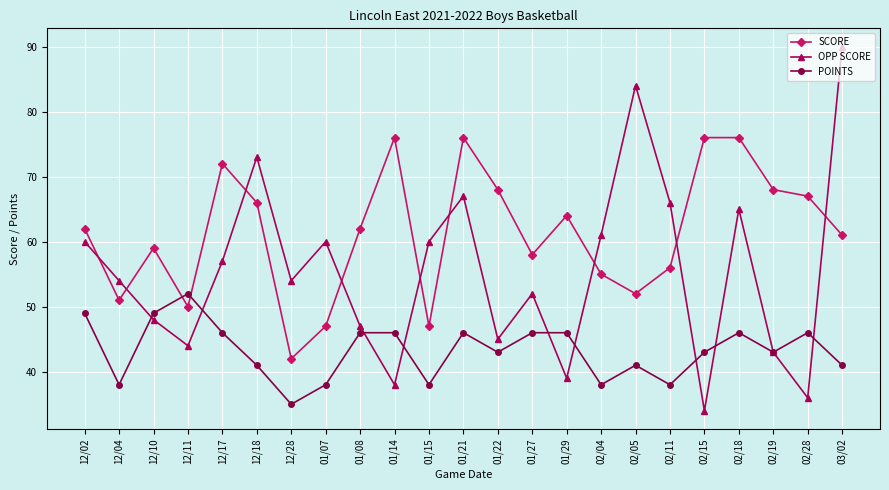

What is the approximate value of SCORE at 01/22, to the nearest 10?

70